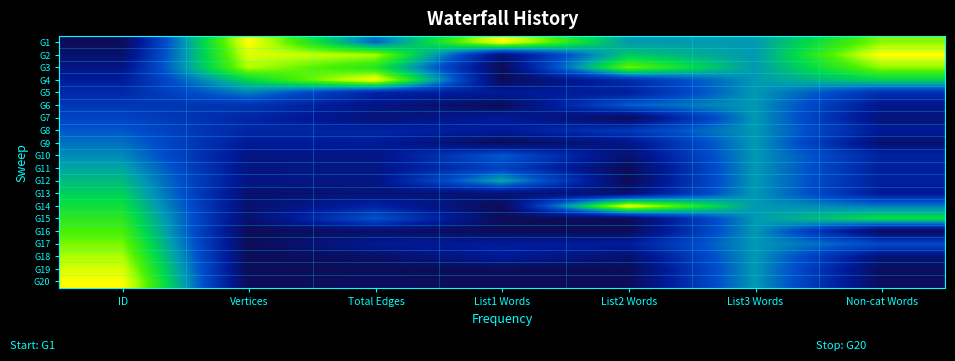

Reading left to right, transcribe all the data shown in this chart.

G1: ID=0.0	Vertices=1.0	Total Edges=0.4	List1 Words=1.0	List2 Words=0.5	List3 Words=0.5	Non-cat Words=0.9
G2: ID=0.1	Vertices=0.9	Total Edges=0.9	List1 Words=0.1	List2 Words=0.6	List3 Words=0.5	Non-cat Words=1.0
G3: ID=0.1	Vertices=0.9	Total Edges=0.7	List1 Words=0.0	List2 Words=0.8	List3 Words=0.5	Non-cat Words=0.9
G4: ID=0.2	Vertices=0.7	Total Edges=1.0	List1 Words=0.0	List2 Words=0.2	List3 Words=0.5	Non-cat Words=0.6
G5: ID=0.2	Vertices=0.5	Total Edges=0.2	List1 Words=0.2	List2 Words=0.2	List3 Words=0.5	Non-cat Words=0.2
G6: ID=0.3	Vertices=0.2	Total Edges=0.1	List1 Words=0.0	List2 Words=0.4	List3 Words=0.5	Non-cat Words=0.1
G7: ID=0.3	Vertices=0.2	Total Edges=0.1	List1 Words=0.2	List2 Words=0.0	List3 Words=0.5	Non-cat Words=0.1
G8: ID=0.4	Vertices=0.2	Total Edges=0.2	List1 Words=0.2	List2 Words=0.3	List3 Words=0.5	Non-cat Words=0.1
G9: ID=0.4	Vertices=0.1	Total Edges=0.2	List1 Words=0.0	List2 Words=0.1	List3 Words=0.5	Non-cat Words=0.1
G10: ID=0.5	Vertices=0.1	Total Edges=0.1	List1 Words=0.4	List2 Words=0.1	List3 Words=0.5	Non-cat Words=0.2
G11: ID=0.5	Vertices=0.1	Total Edges=0.1	List1 Words=0.3	List2 Words=0.0	List3 Words=0.5	Non-cat Words=0.2
G12: ID=0.6	Vertices=0.1	Total Edges=0.1	List1 Words=0.5	List2 Words=0.0	List3 Words=0.5	Non-cat Words=0.2
G13: ID=0.6	Vertices=0.1	Total Edges=0.1	List1 Words=0.1	List2 Words=0.1	List3 Words=0.5	Non-cat Words=0.1
G14: ID=0.7	Vertices=0.1	Total Edges=0.2	List1 Words=0.0	List2 Words=1.0	List3 Words=0.5	Non-cat Words=0.4
G15: ID=0.7	Vertices=0.1	Total Edges=0.4	List1 Words=0.0	List2 Words=0.0	List3 Words=0.5	Non-cat Words=0.7
G16: ID=0.8	Vertices=0.0	Total Edges=0.0	List1 Words=0.0	List2 Words=0.0	List3 Words=0.5	Non-cat Words=0.0
G17: ID=0.8	Vertices=0.0	Total Edges=0.1	List1 Words=0.2	List2 Words=0.2	List3 Words=0.5	Non-cat Words=0.3
G18: ID=0.9	Vertices=0.0	Total Edges=0.0	List1 Words=0.2	List2 Words=0.1	List3 Words=0.5	Non-cat Words=0.1
G19: ID=0.9	Vertices=0.0	Total Edges=0.0	List1 Words=0.0	List2 Words=0.0	List3 Words=0.5	Non-cat Words=0.0
G20: ID=1.0	Vertices=0.0	Total Edges=0.0	List1 Words=0.0	List2 Words=0.0	List3 Words=0.5	Non-cat Words=0.0